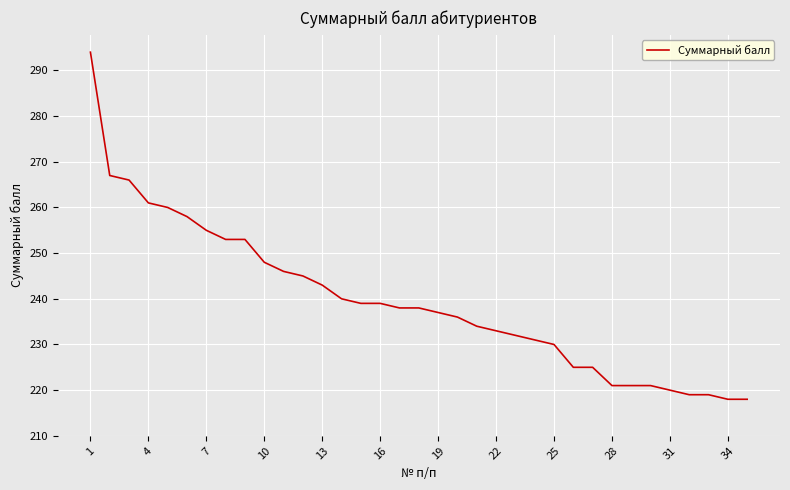

What is the greatest value displayed?

294